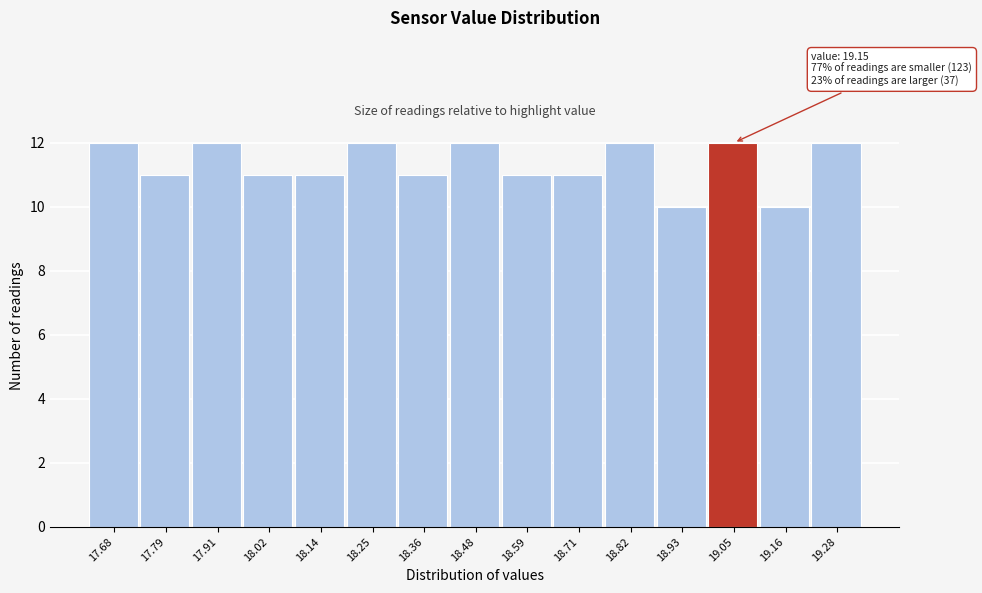

Reading left to right, what are all the values shown in this chart?

17.68=12	17.79=11	17.91=12	18.02=11	18.14=11	18.25=12	18.36=11	18.48=12	18.59=11	18.71=11	18.82=12	18.93=10	19.05=12	19.16=10	19.28=12